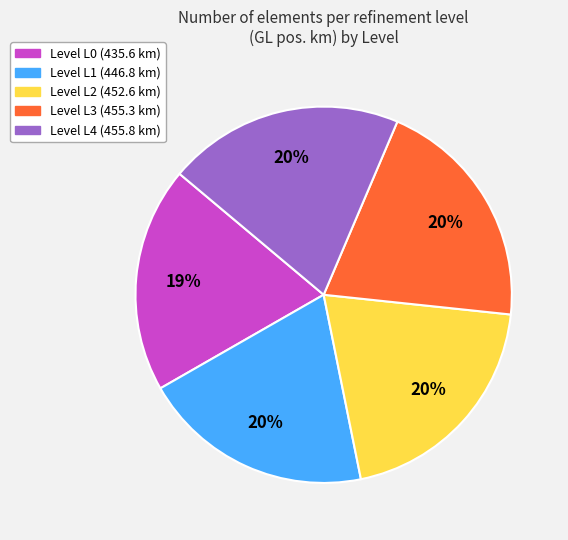

Is there a majority slice in this chart?

No